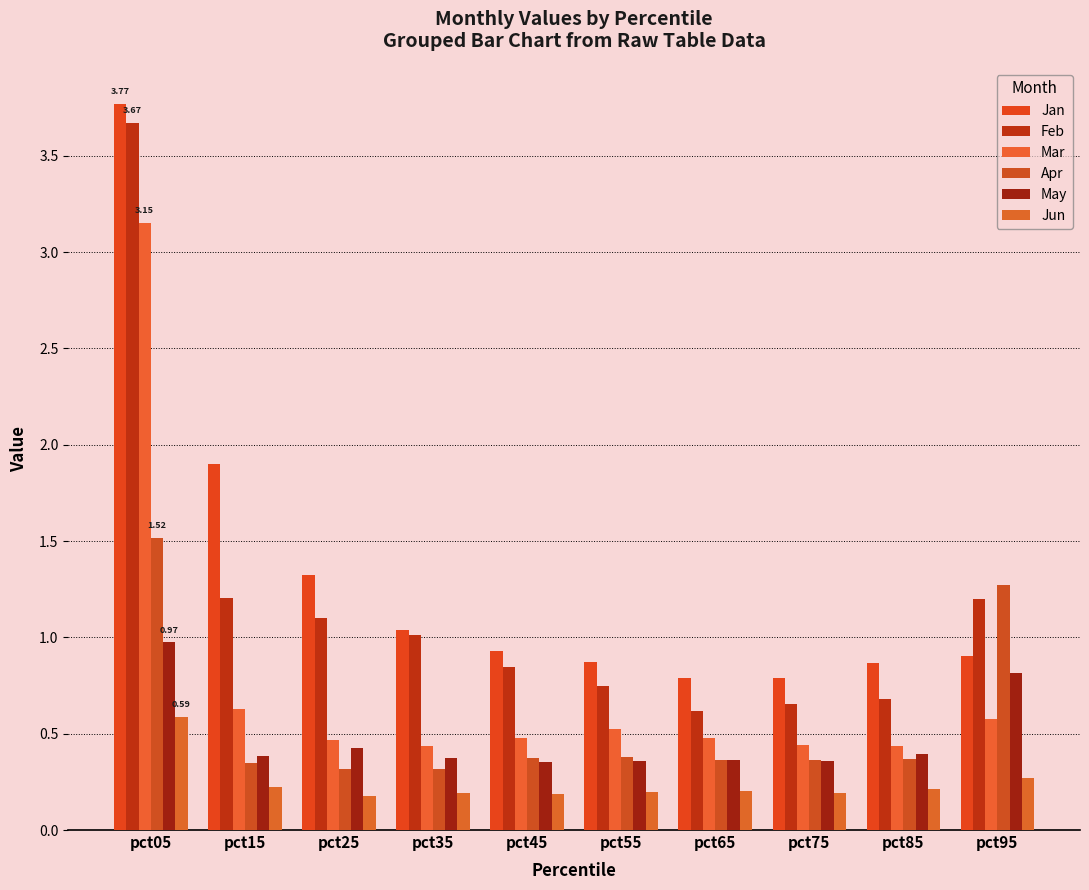

What are all the series names shown in the legend?

Jan, Feb, Mar, Apr, May, Jun